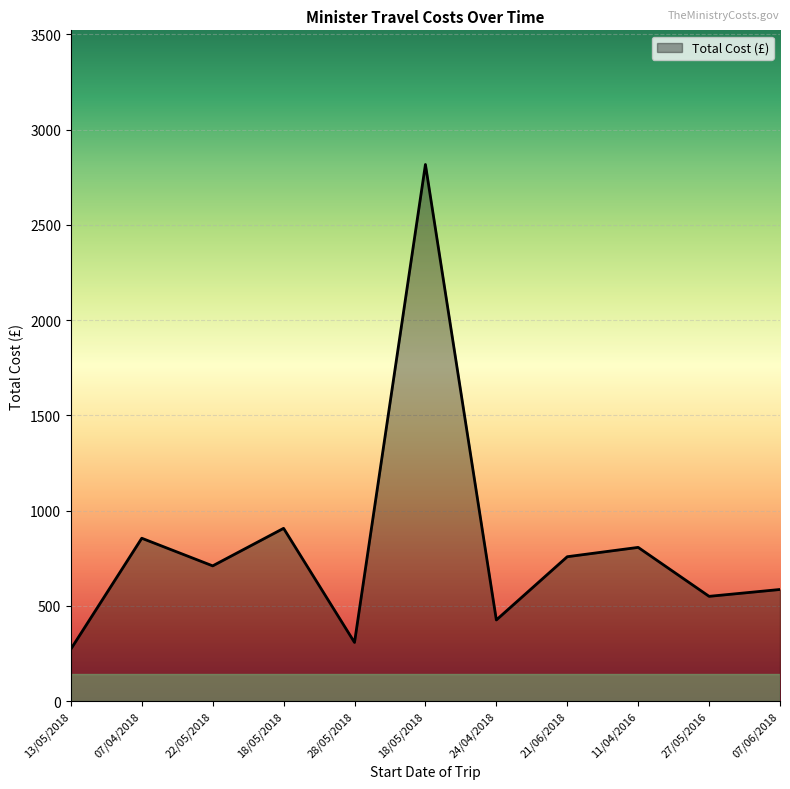

At which category does the data reach its first local valley?

22/05/2018